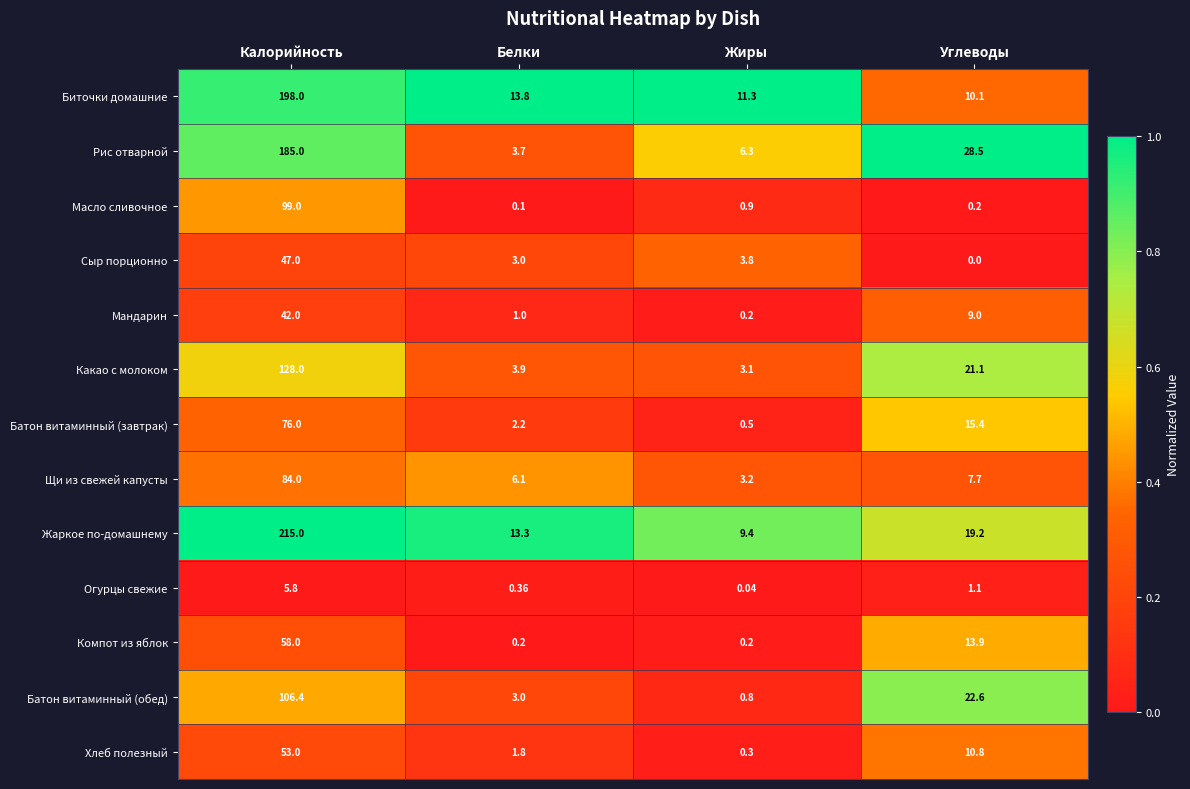

Which label corresponds to the largest value in the chart?

Калорийность